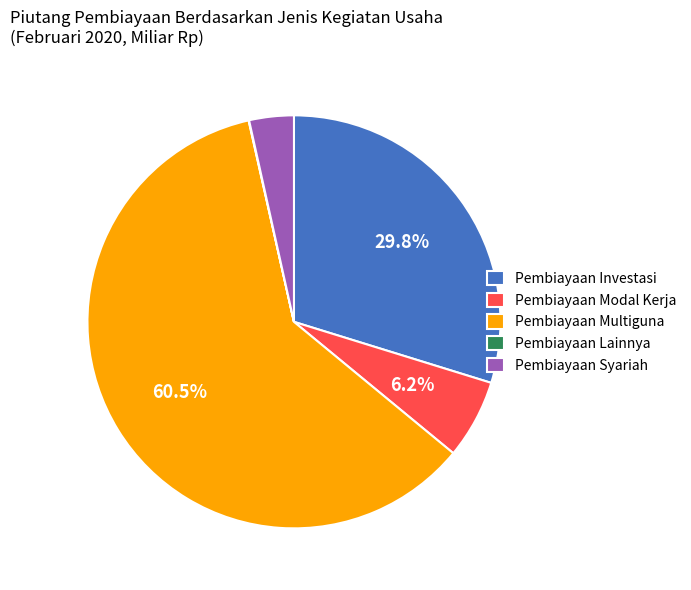

Is it true that Pembiayaan Syariah is 3% of the pie?

True